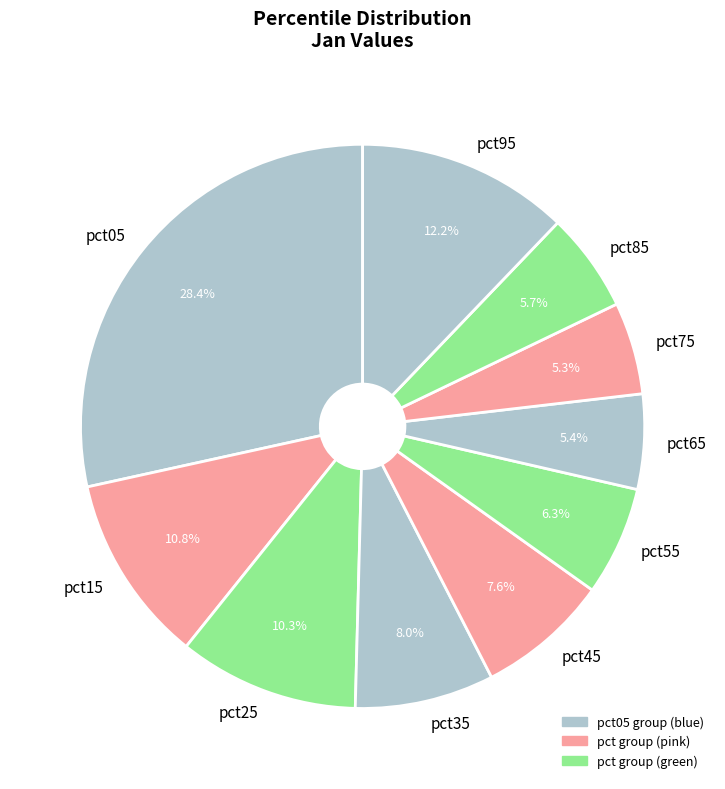

Between pct05 and pct35, which is larger?

pct05